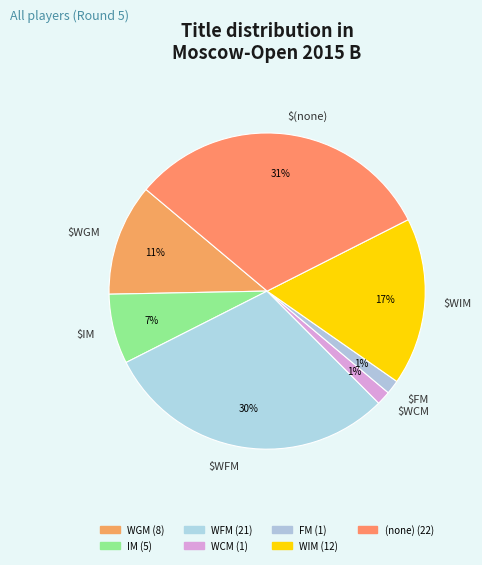

Is it true that $WGM is 11% of the pie?

True